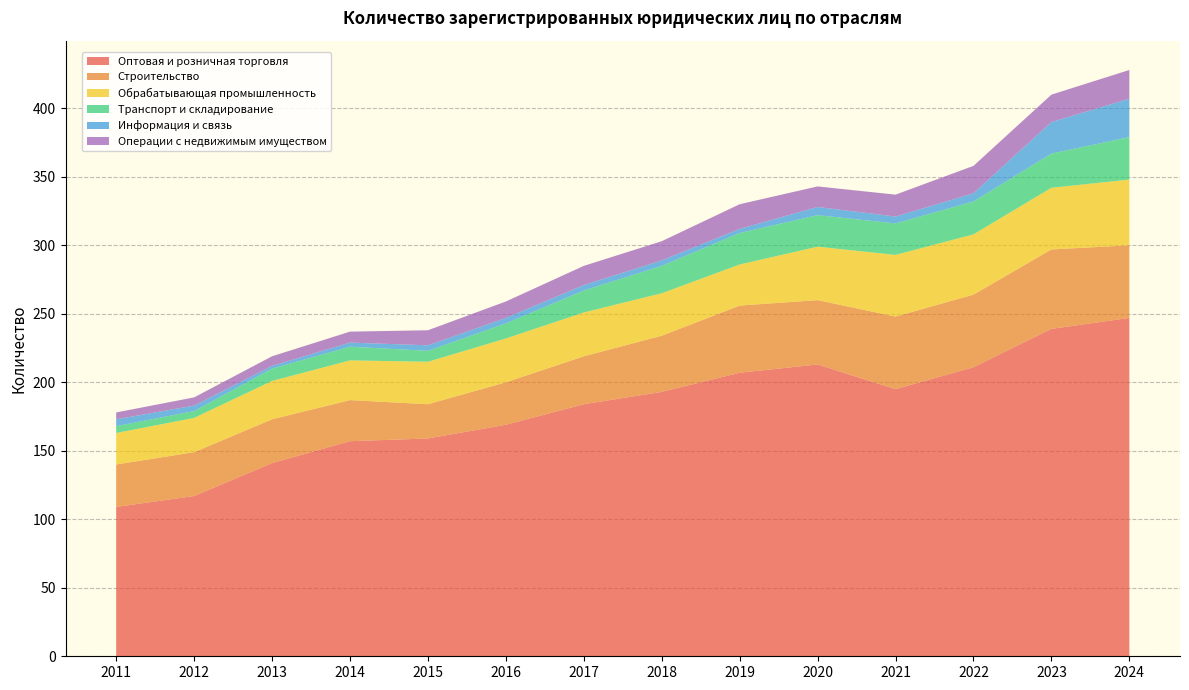

Reading left to right, transcribe all the data shown in this chart.

Оптовая и розничная торговля: 109	117	141	157	159	169	184	193	207	213	195	211	239	247
Строительство: 31	32	32	30	25	31	35	41	49	47	53	53	58	53
Обрабатывающая промышленность: 23	25	28	29	31	32	32	31	30	39	45	44	45	48
Транспорт и складирование: 5	5	9	10	8	11	16	20	23	23	23	24	25	31
Информация и связь: 5	4	2	3	4	4	4	4	3	6	5	6	23	28
Операции с недвижимым имуществом: 5	6	7	8	11	12	14	14	18	15	16	20	20	21